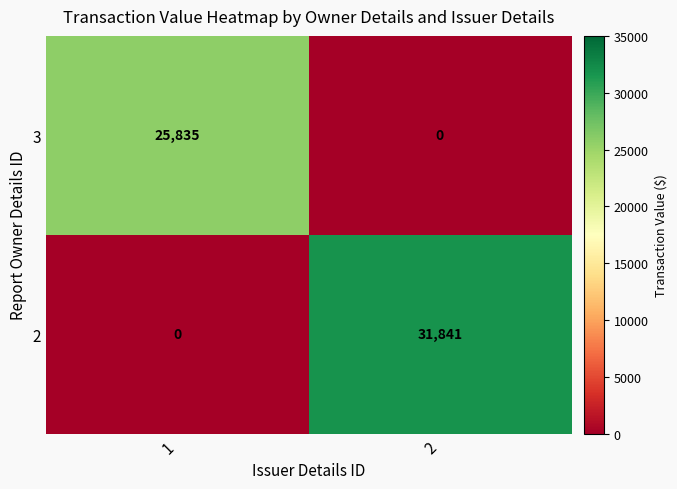

At which category is the sum across all series the highest?

2